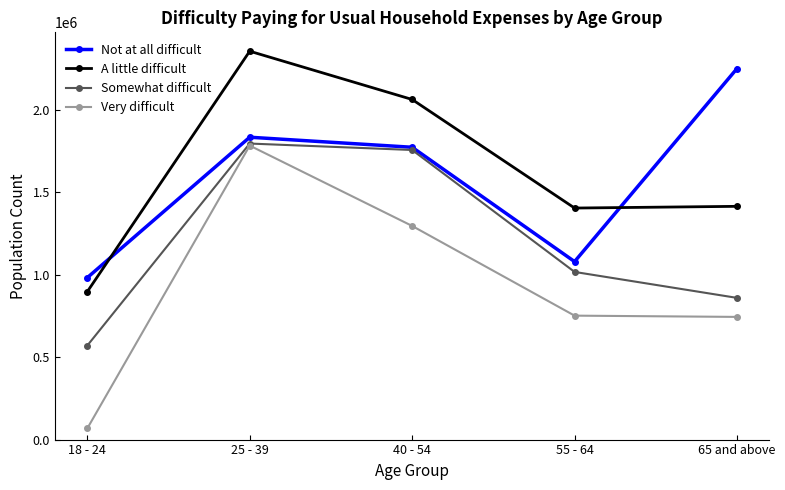

Rank the series at 65 and above from lowest to highest value.

Very difficult, Somewhat difficult, A little difficult, Not at all difficult